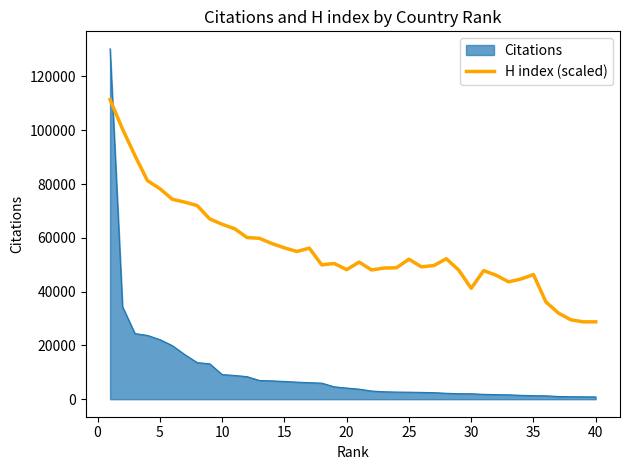

What is the maximum value for H index (scaled)?

111389.4